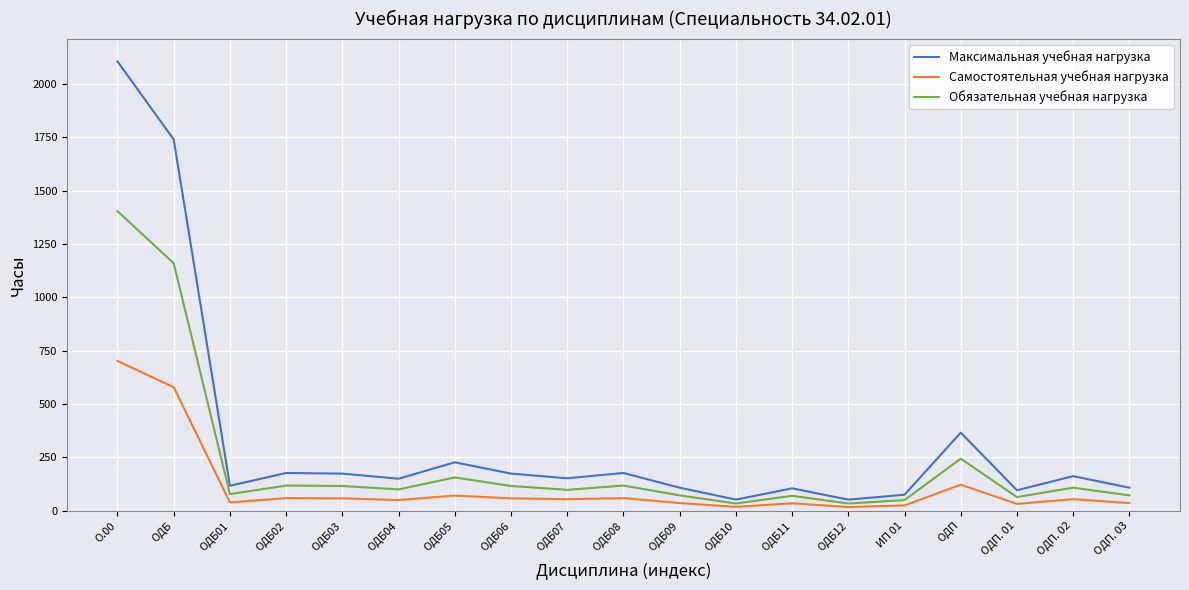

True or false: Максимальная учебная нагрузка and Самостоятельная учебная нагрузка cross at least once.

False